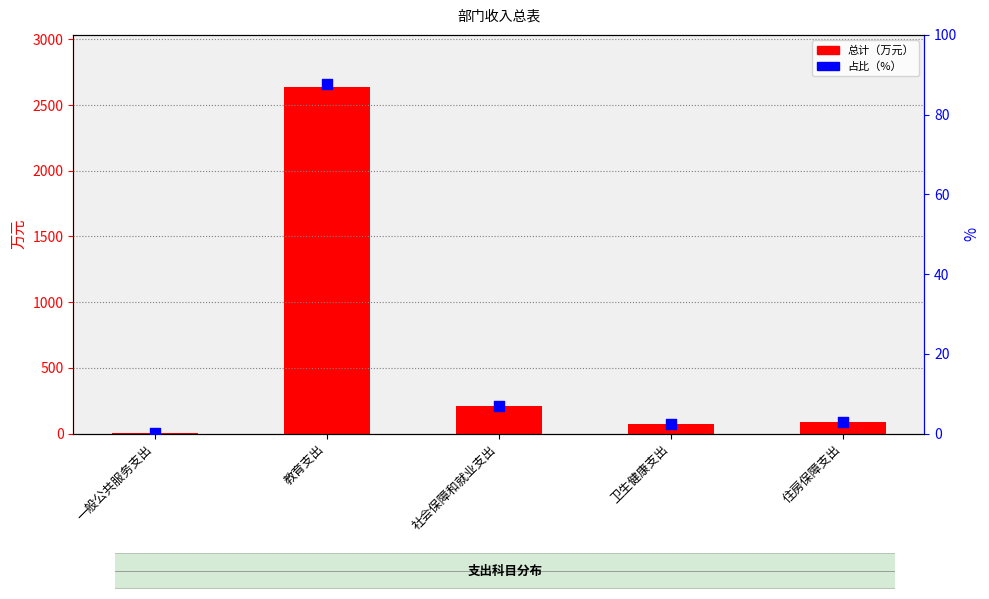

At how many categories does at least one series exceed 772?

1